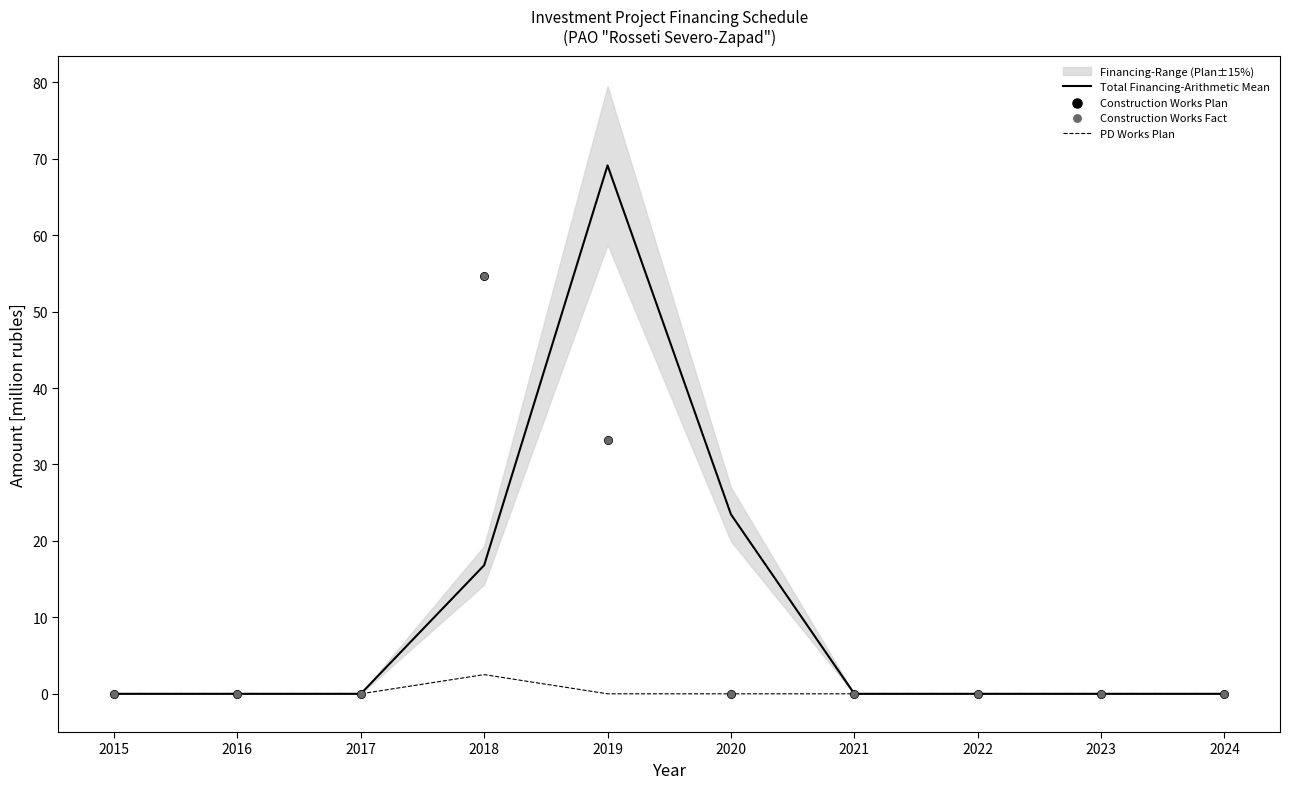

Which series has the largest total across all categories?

Total Financing-Arithmetic Mean